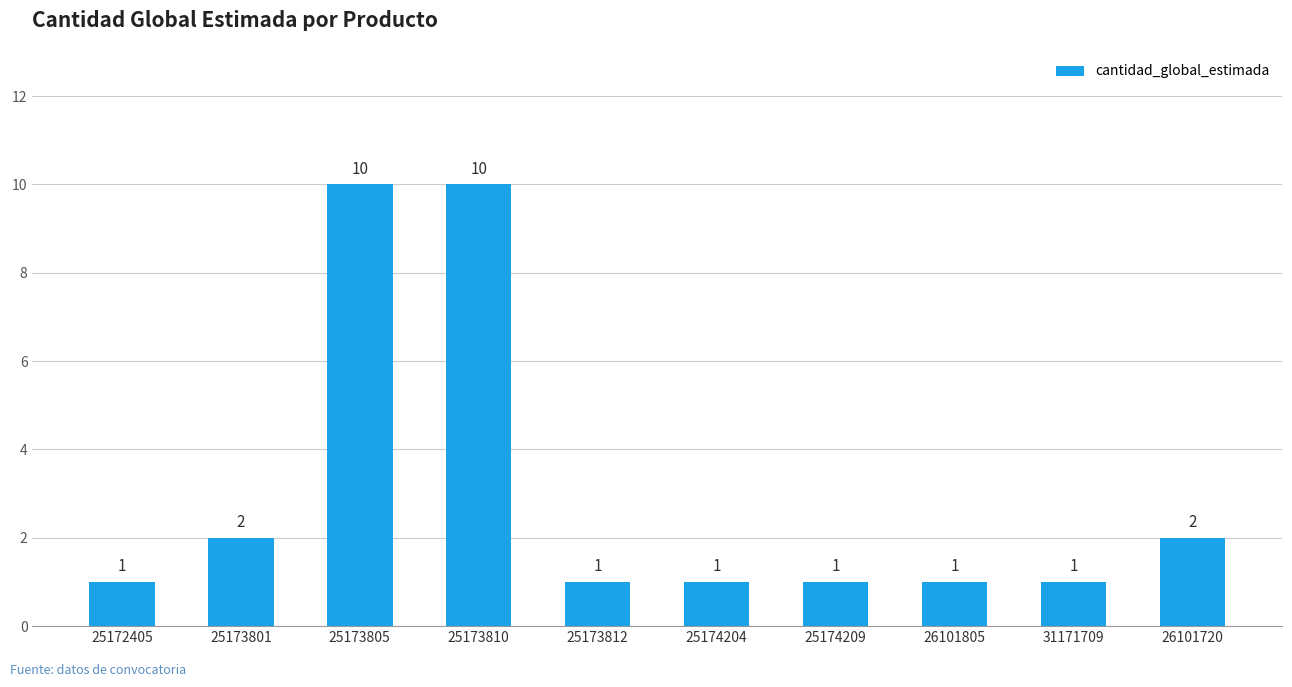

What is the minimum value shown in the chart?

1